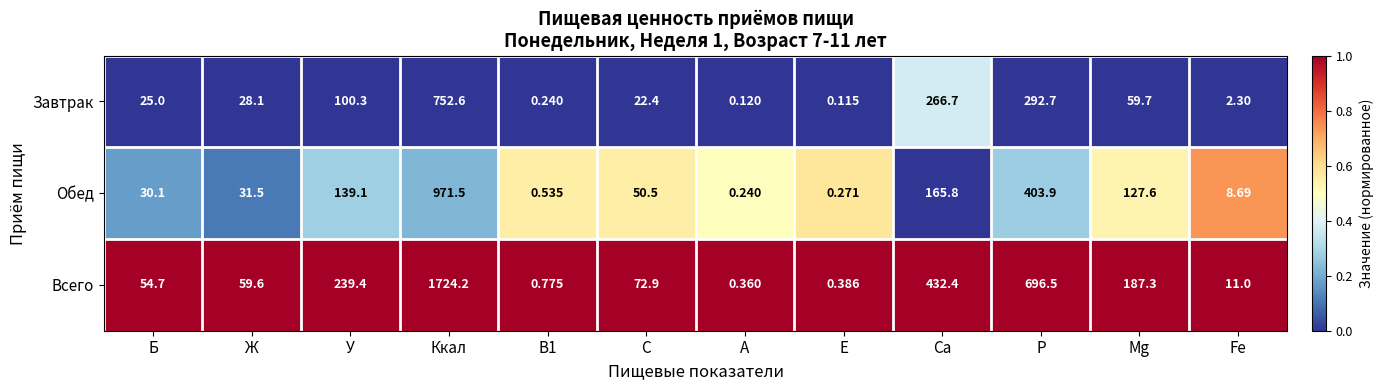

At which label does Обед reach its peak?

Ккал